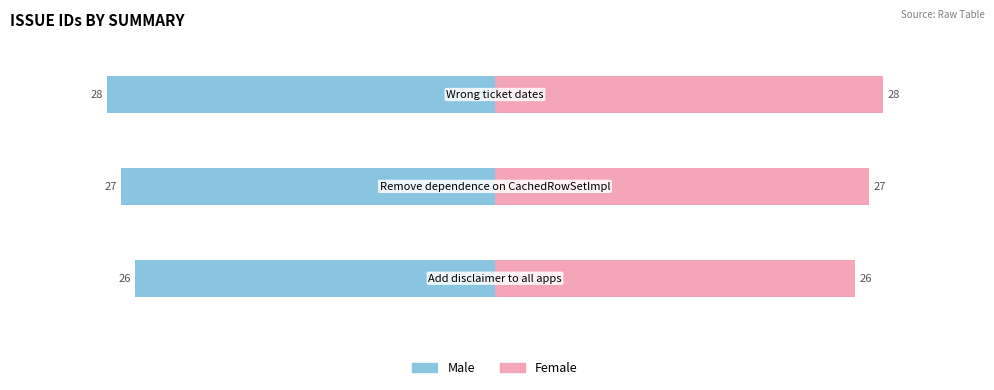

Which series changed the most between 1 and 2?

Male